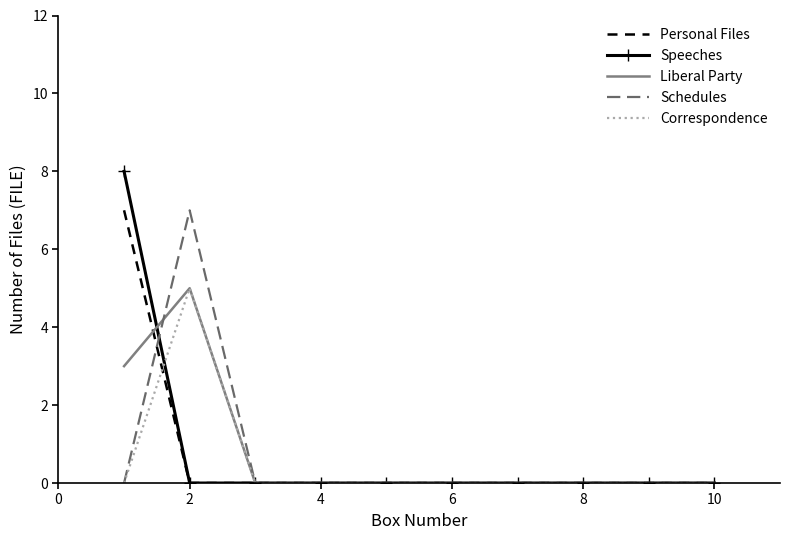

What is the maximum value for Speeches?

8